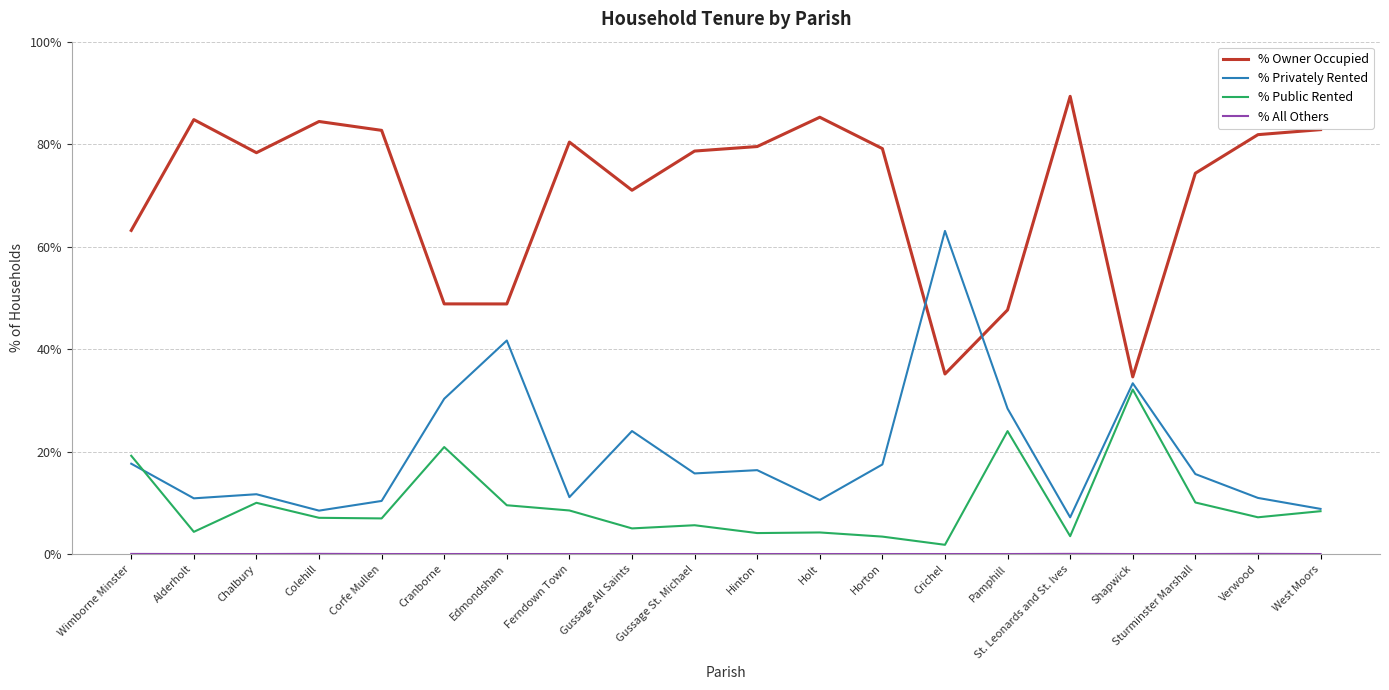

How many series are shown in this chart?

4